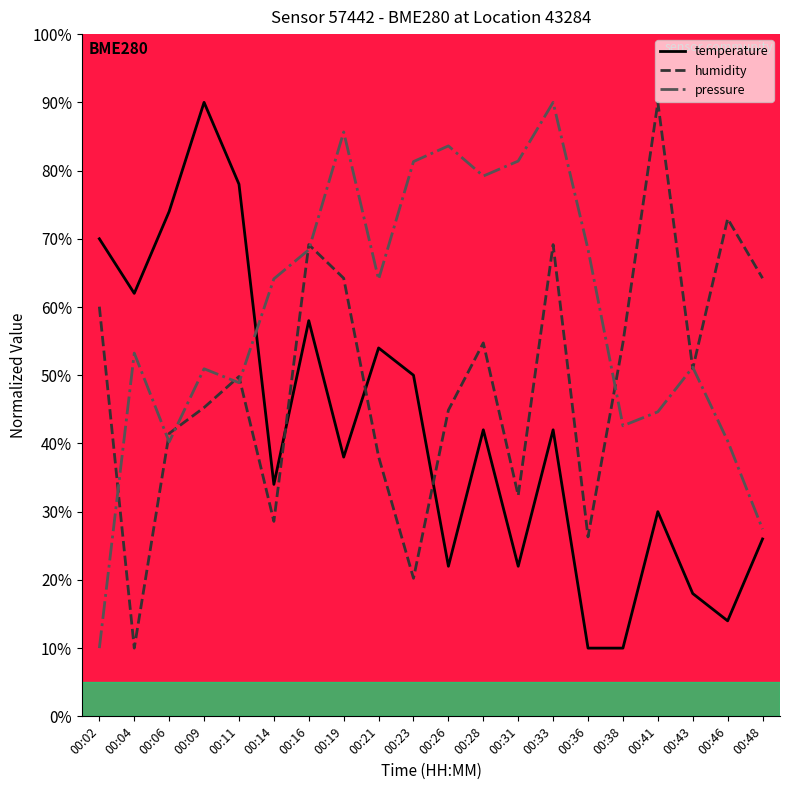

Is it true that pressure equals 81.3 at 00:23?

True